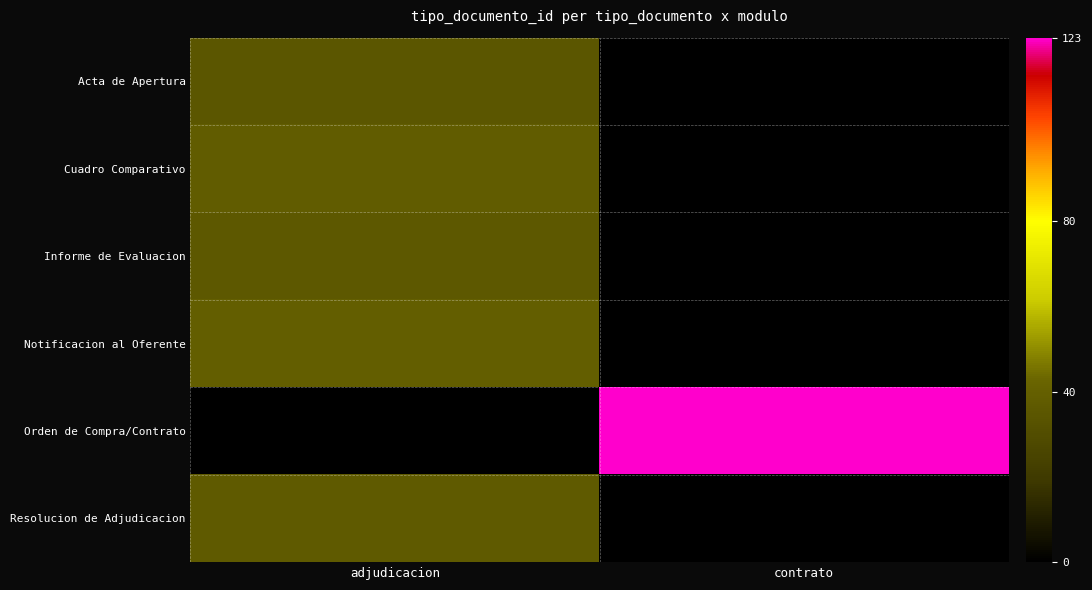

How many positive values does the Cuadro Comparativo series have?

1